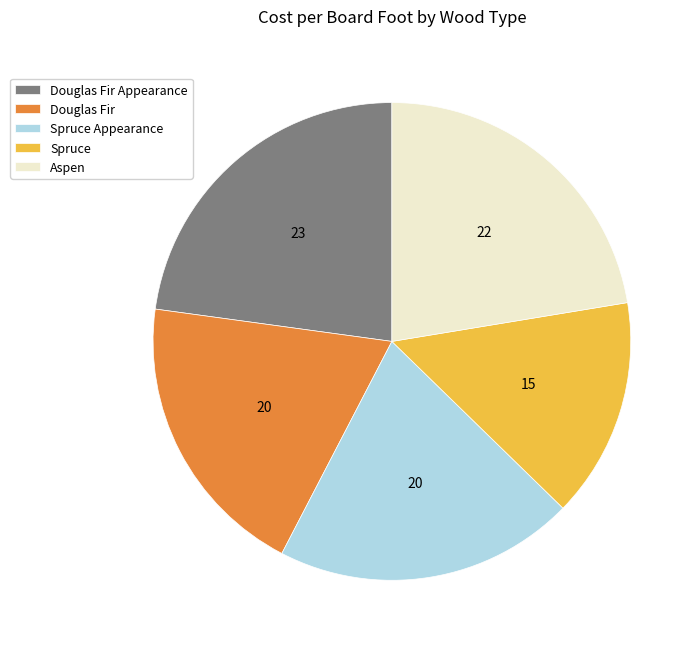

How many slices are in this pie chart?

5